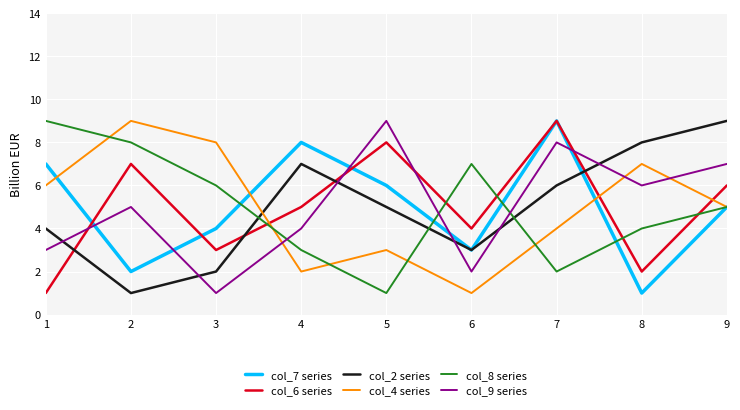

Which series ends up on top after the final intersection of col_2 series and col_8 series?

col_2 series